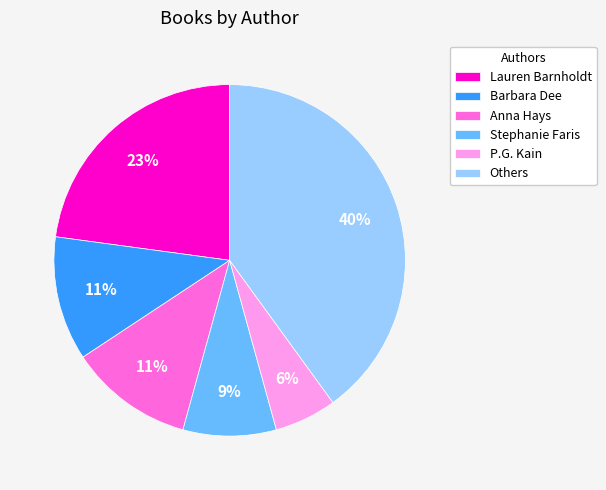

Combined, do Stephanie Faris and Others account for over 50%?

No